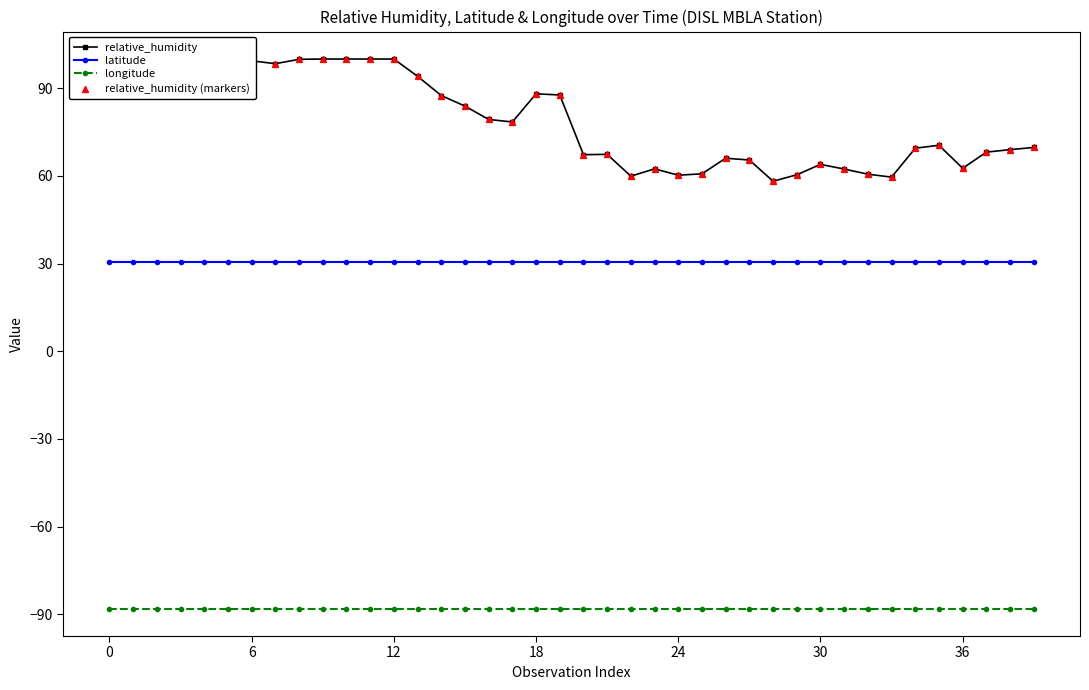

At how many categories does at least one series exceed 82?

18